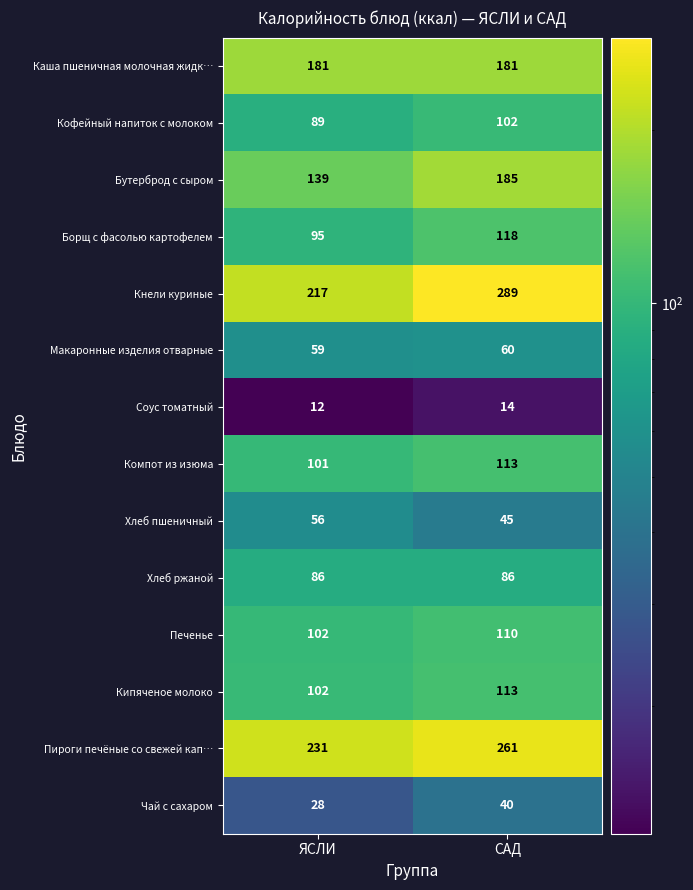

At which category does the chart reach its peak across all series?

САД